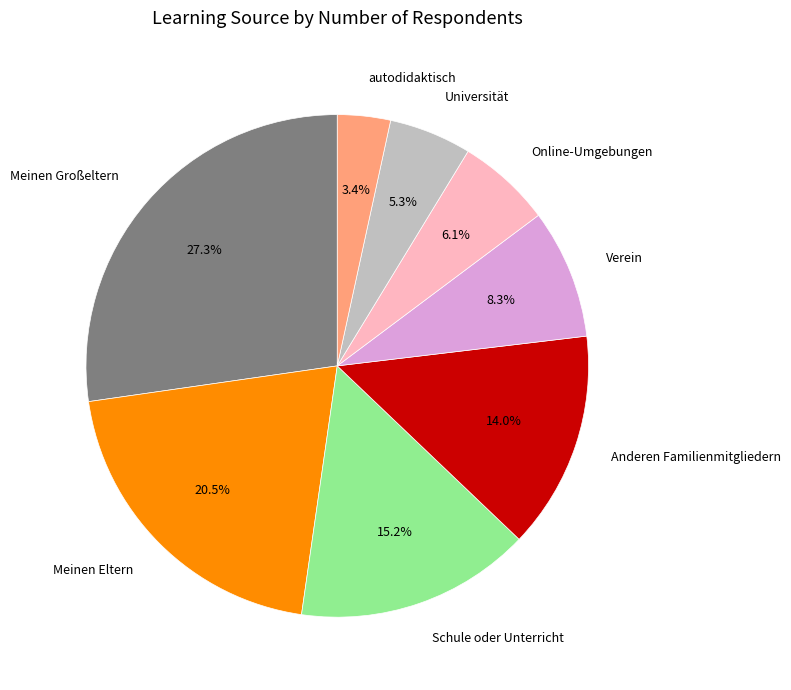

What percentage is the Universität slice, to the nearest percent?

5%